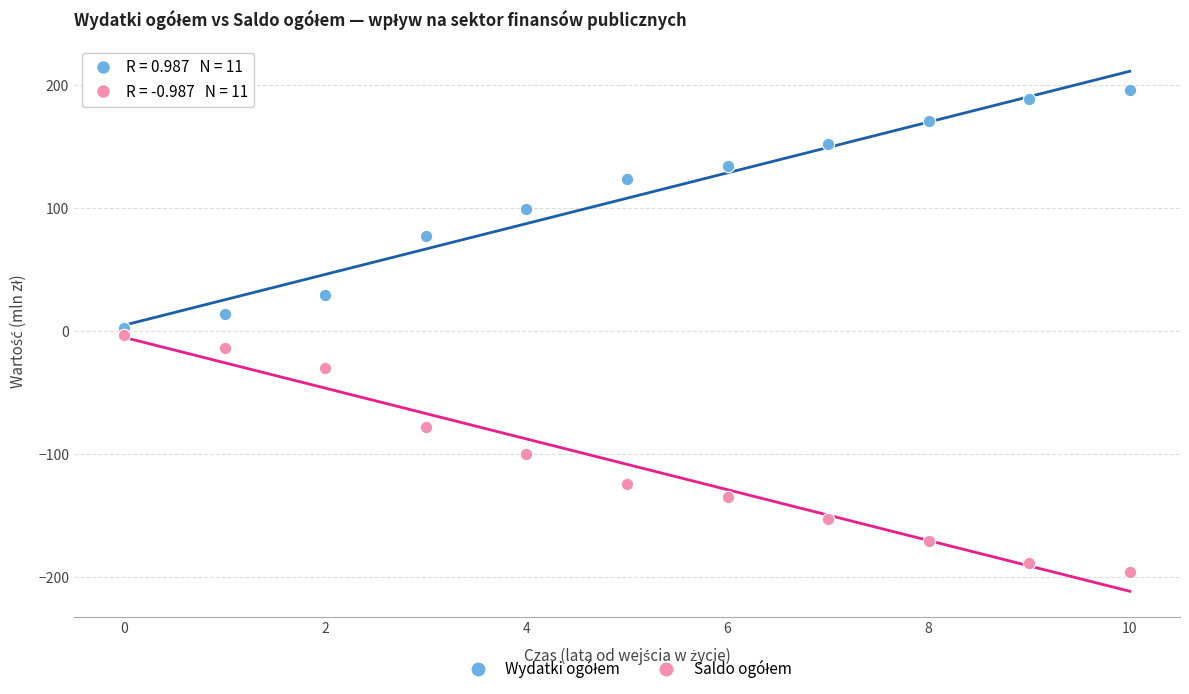

Across all data points, what is the range of Y values (max minus min)?

392.1